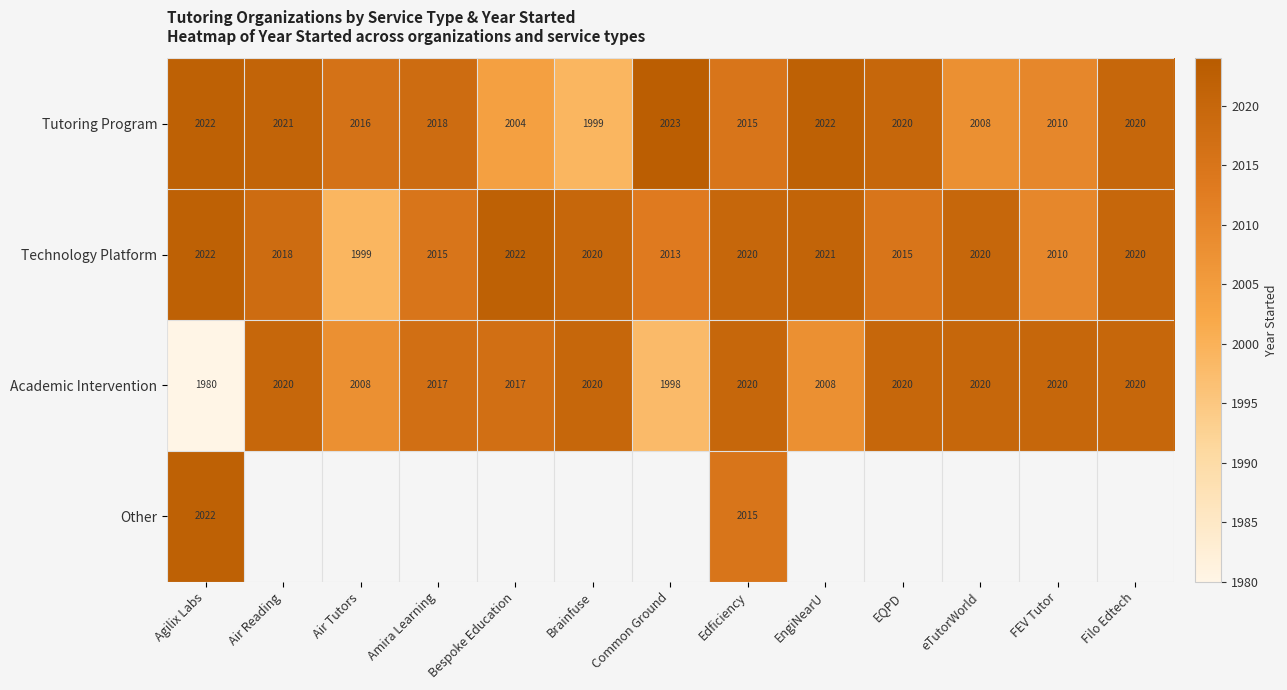

What is the difference between the highest and lowest values at Edficiency?

5